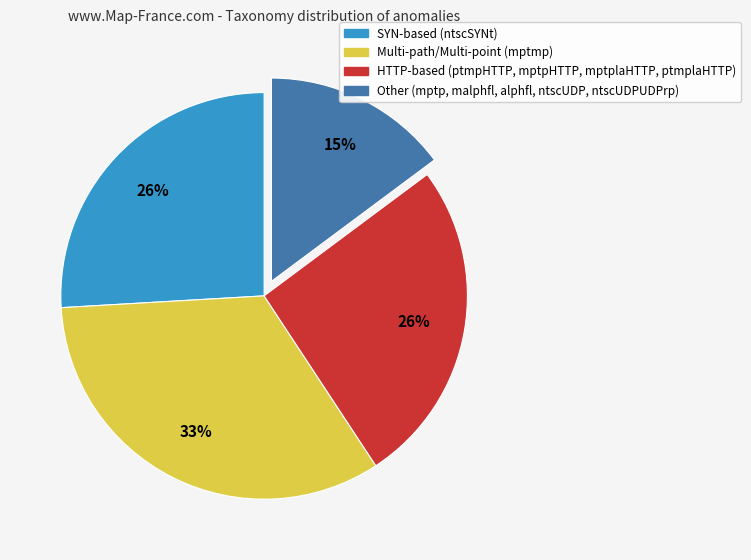

How many slices are in this pie chart?

4